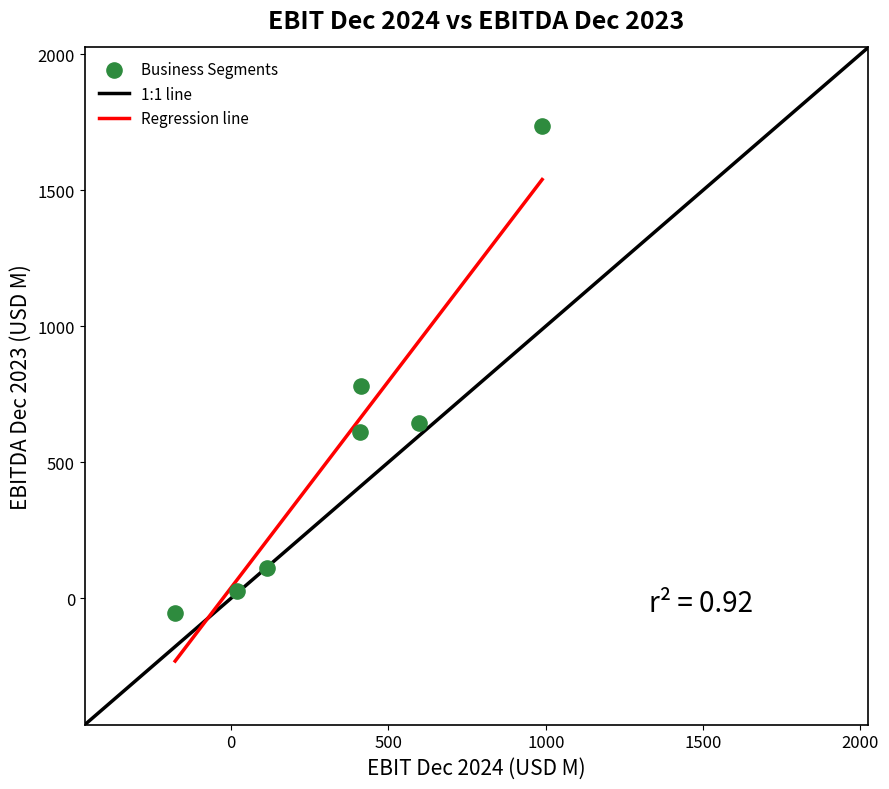

What is the range of Y values (max minus min)?

1791.4